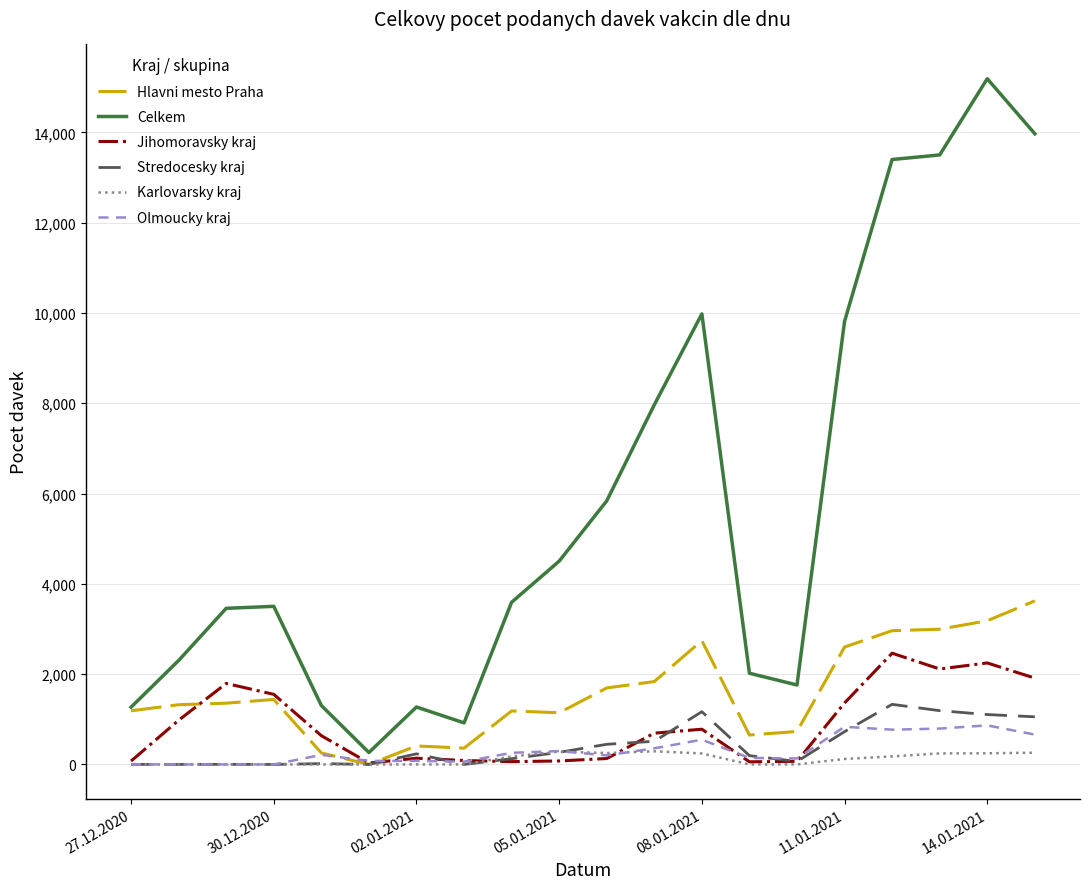

Which series has the largest total across all categories?

Celkem